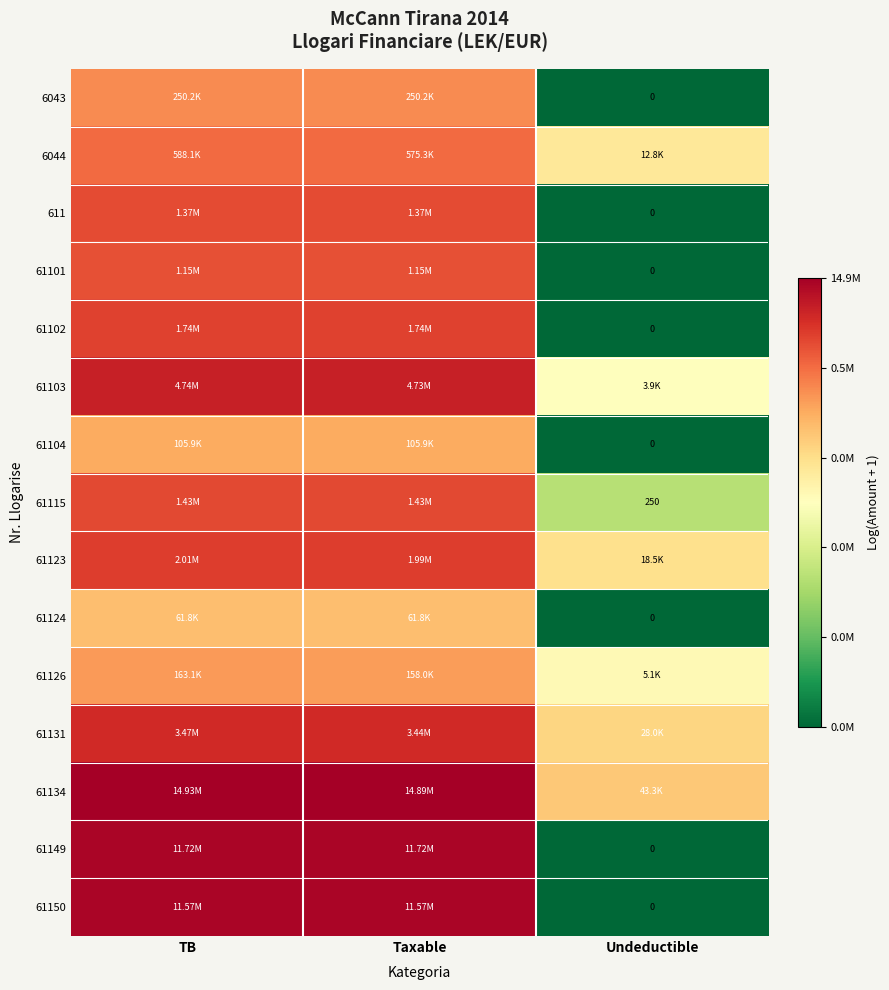

What is the sum of all 61104 values?

23.1